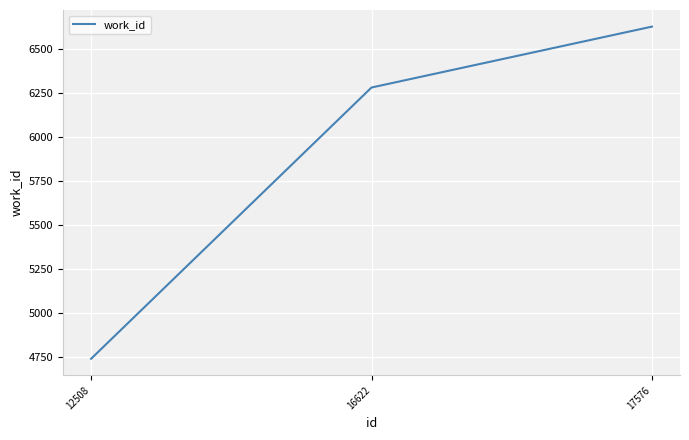

Reading left to right, what are all the values shown in this chart?

4740	6281	6627